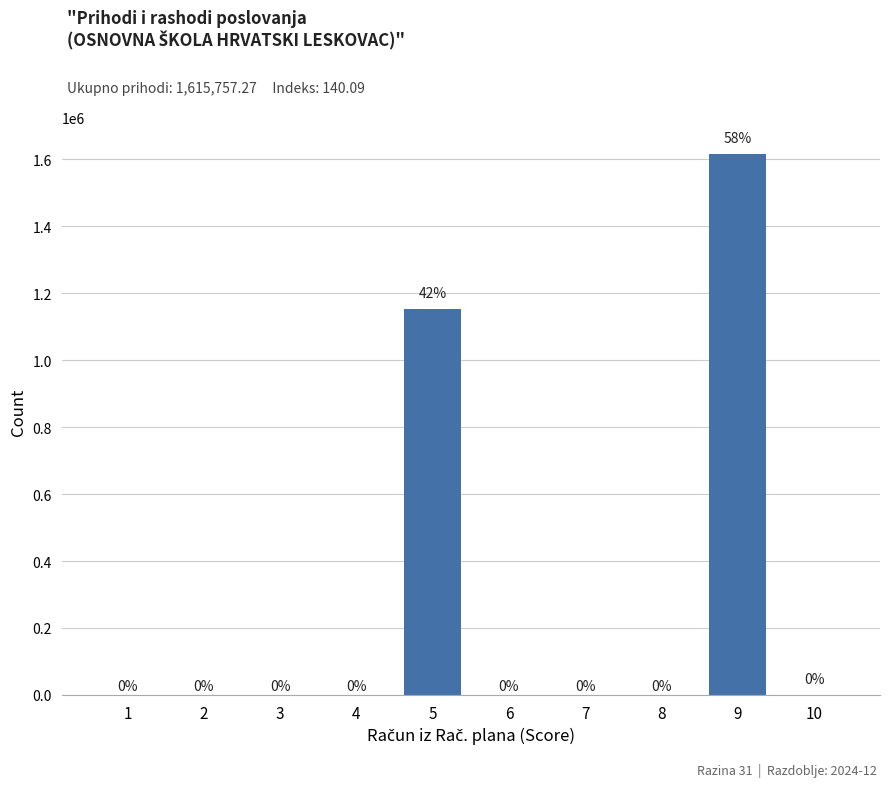

True or false: the data shows -556956.4 at 7.

False